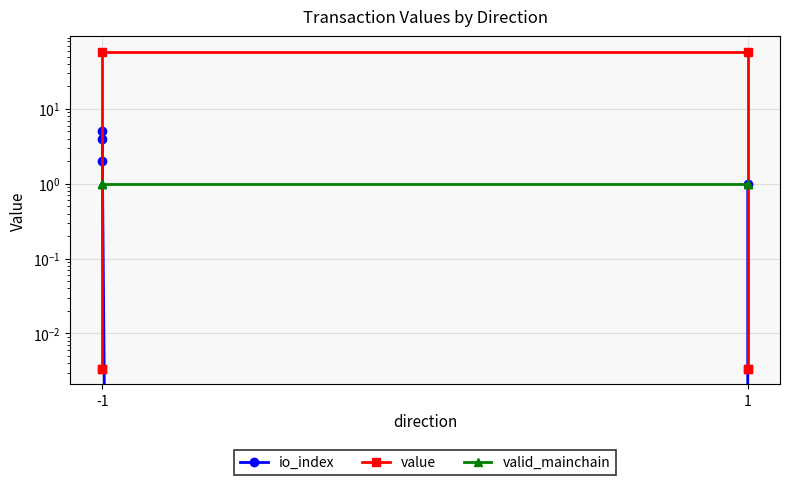

Reading left to right, list all the values displayed in this chart.

io_index: 5.0	4.0	2.0	0.0	0.0	1.0
value: 0.0	0.0	57.3	57.3	0.0	0.0
valid_mainchain: 1.0	1.0	1.0	1.0	1.0	1.0